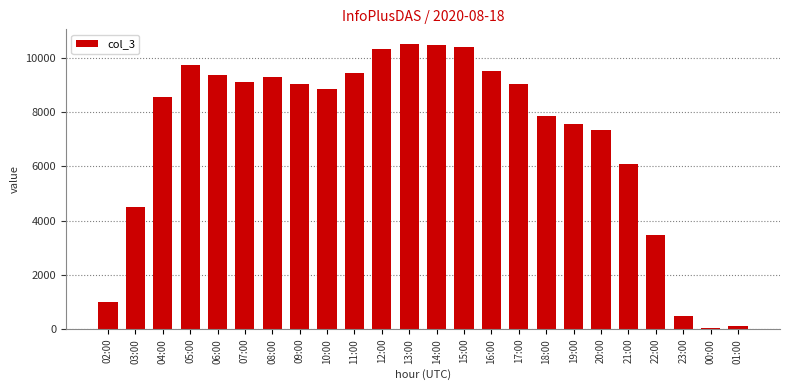

Is it true that the value at 11:00 is 9432?

True